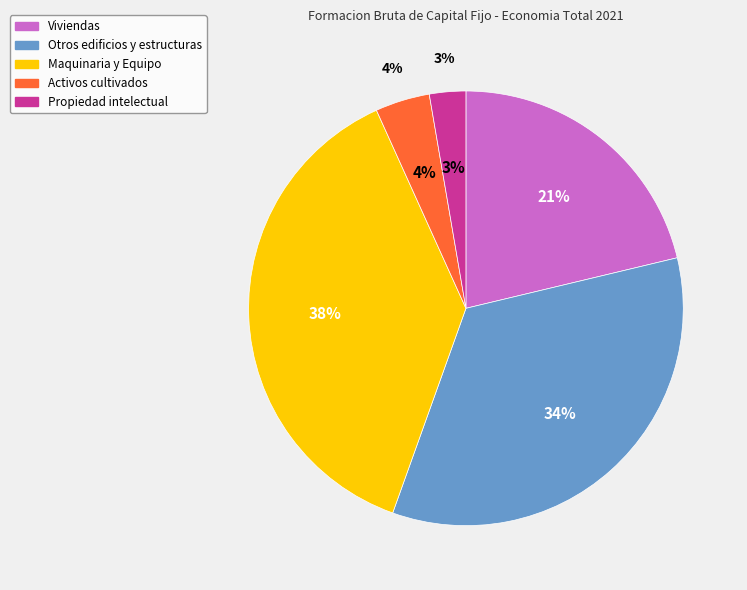

Between Activos cultivados and Otros edificios y estructuras, which is larger?

Otros edificios y estructuras